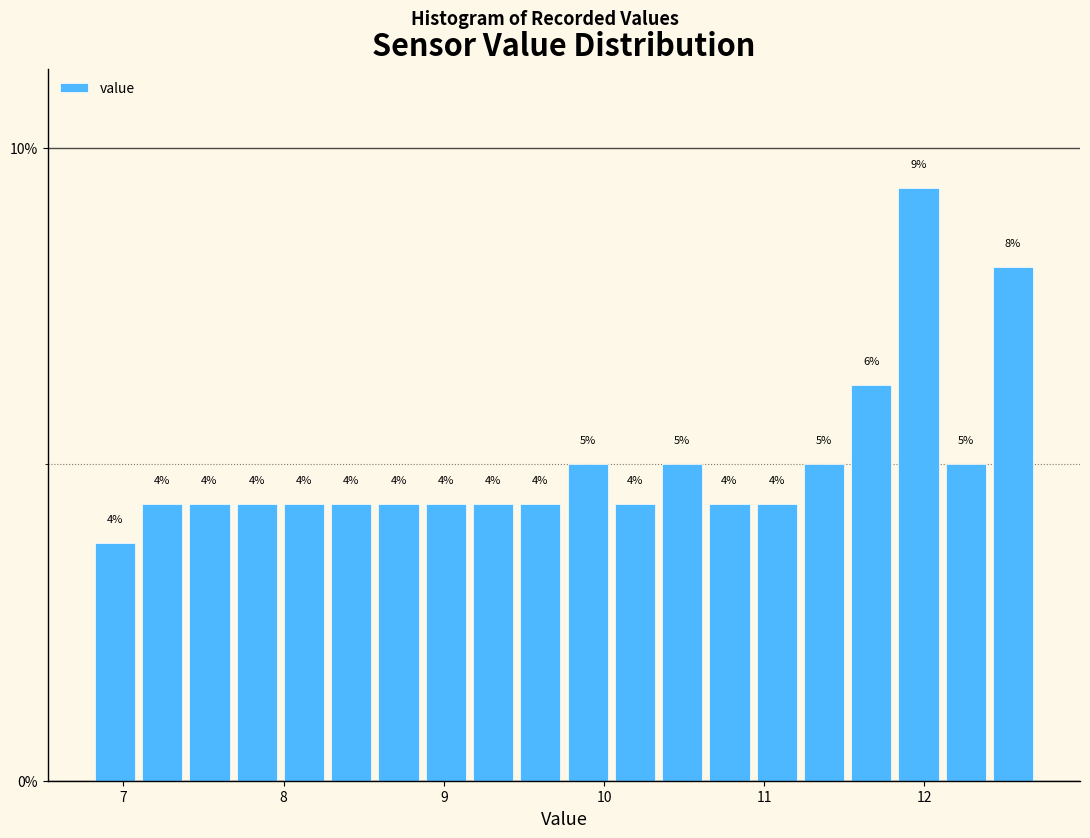

Around what value on the x-axis is the tallest bar? Give the approximate position of its centre, as read against the axis.

12.0